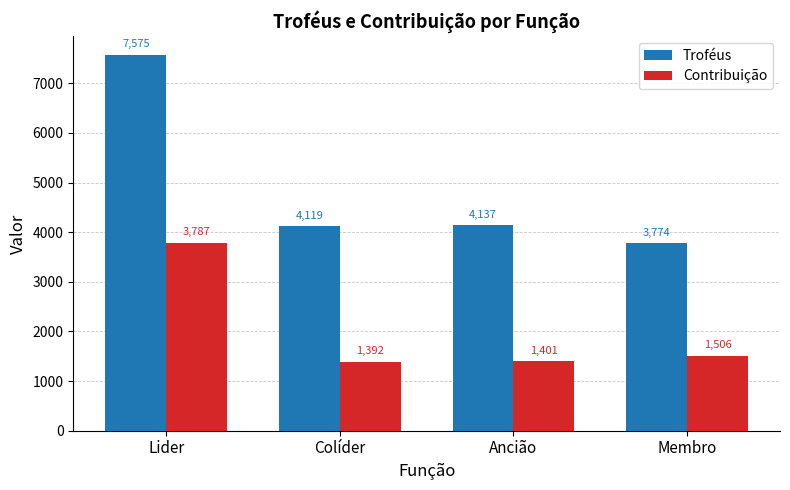

Reading left to right, list all the values displayed in this chart.

Troféus: 7575	4119	4137	3774
Contribuição: 3787	1392	1401	1506